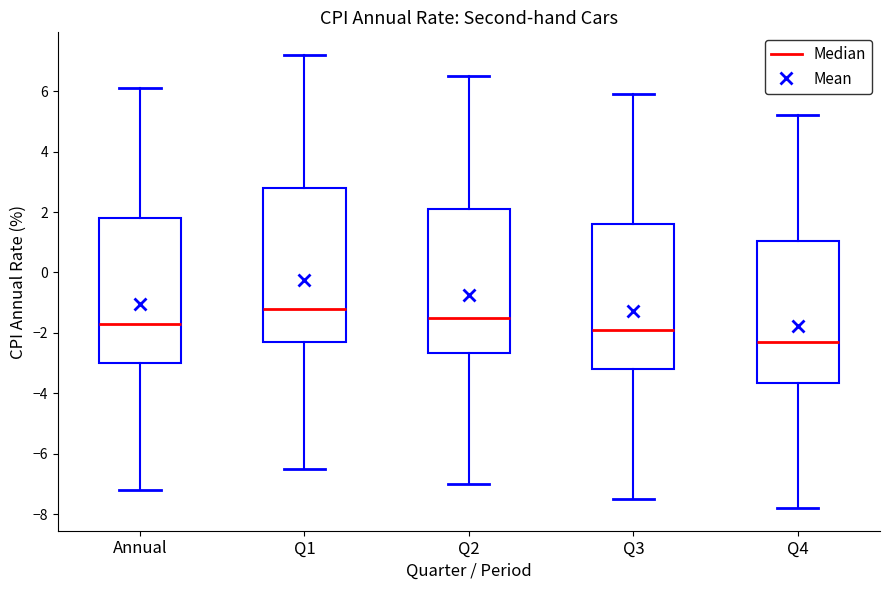

Which box's median line is the highest?

Q1